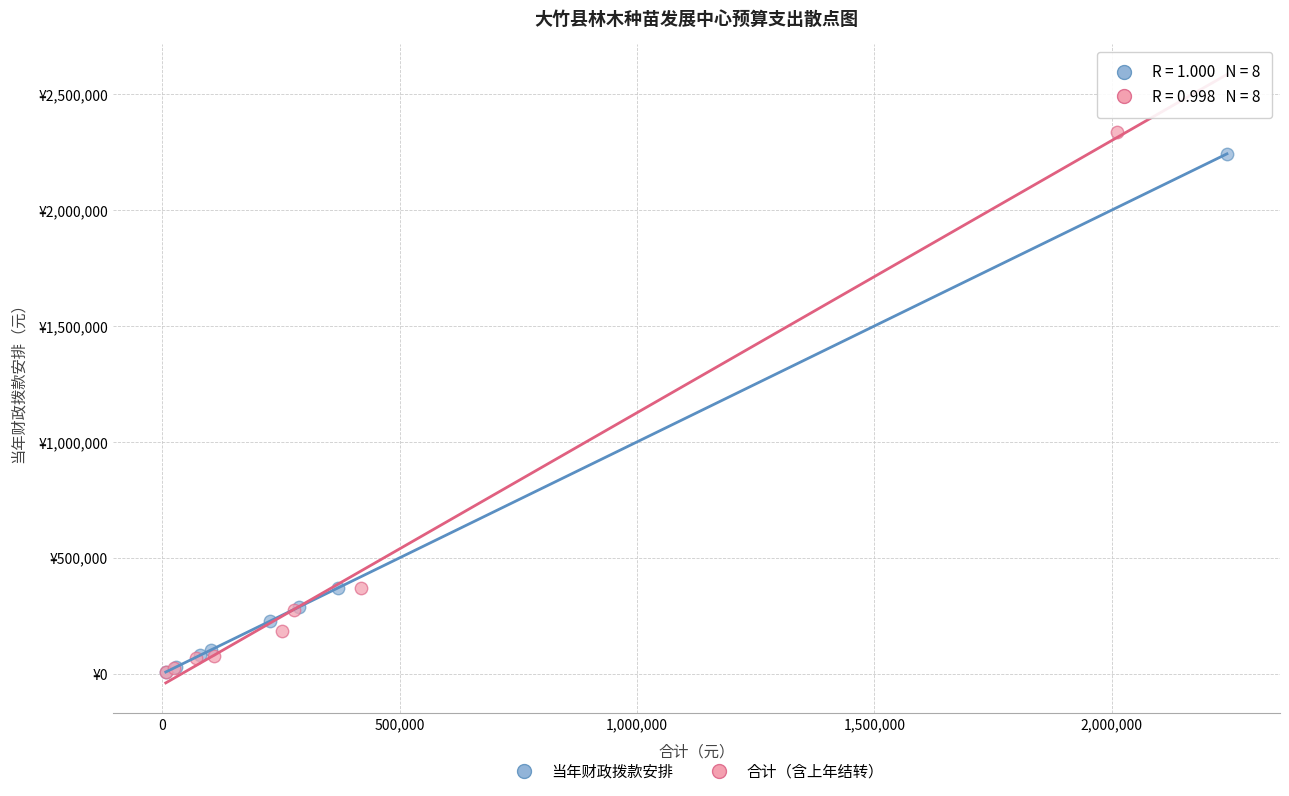

Which series reaches the maximum Y coordinate?

合计（含上年结转）